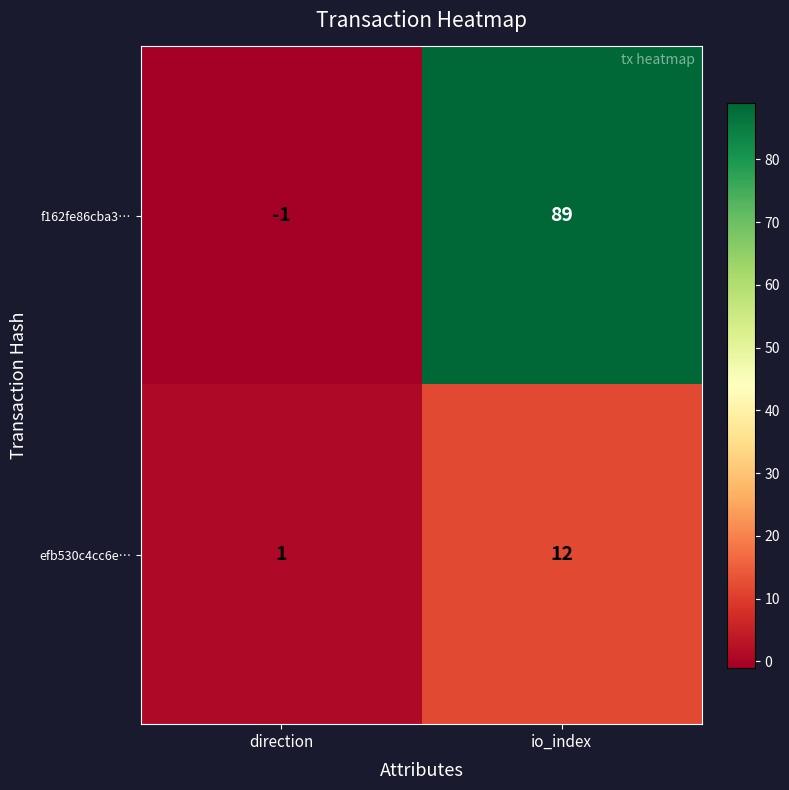

At which category is the sum across all series the highest?

io_index